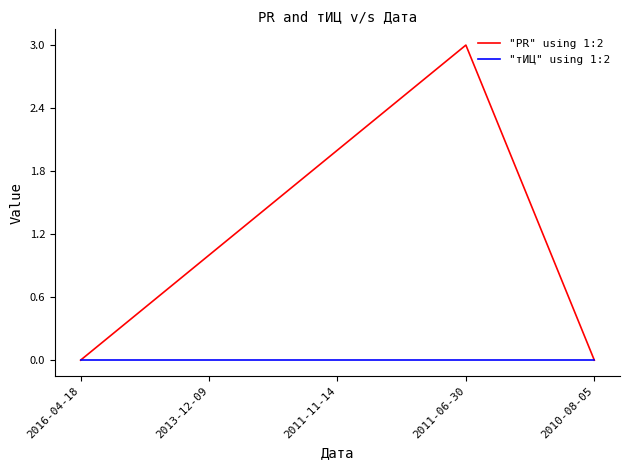

Between 2016-04-18 and 2013-12-09, which series saw the biggest shift?

"PR" using 1:2